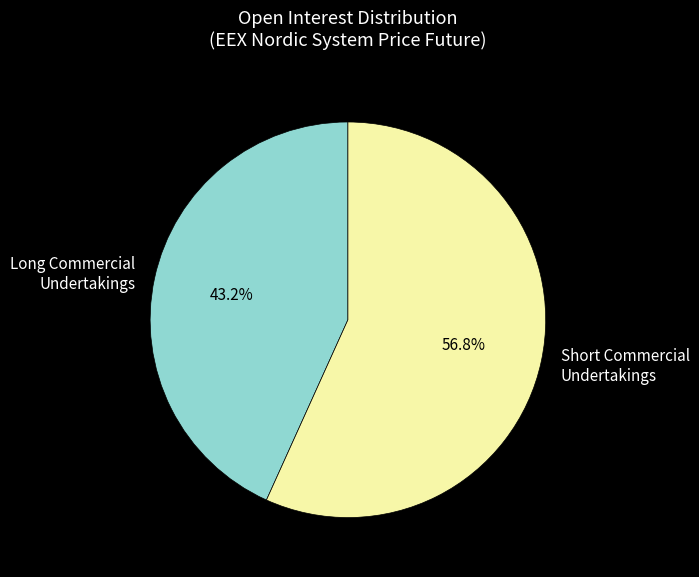

Rank the categories by value from lowest to highest.

Long Commercial Undertakings, Short Commercial Undertakings